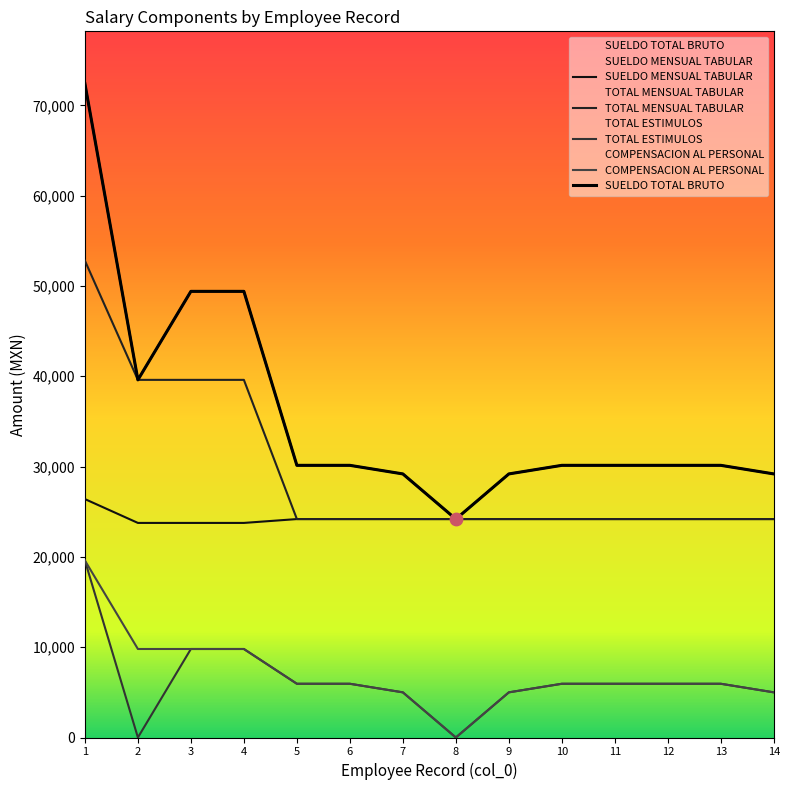

What is the total value across all series at 8?

72557.1